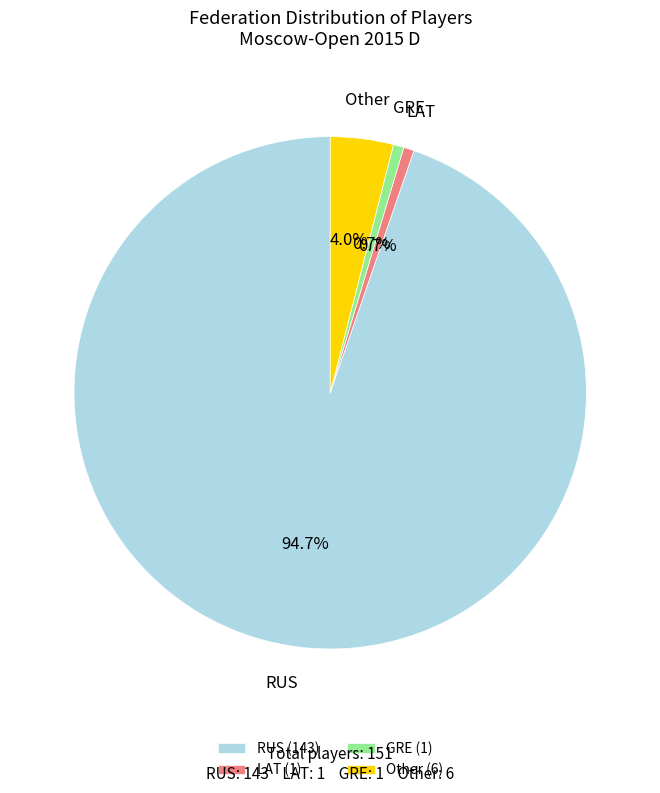

To the nearest percent, what portion does RUS represent?

95%